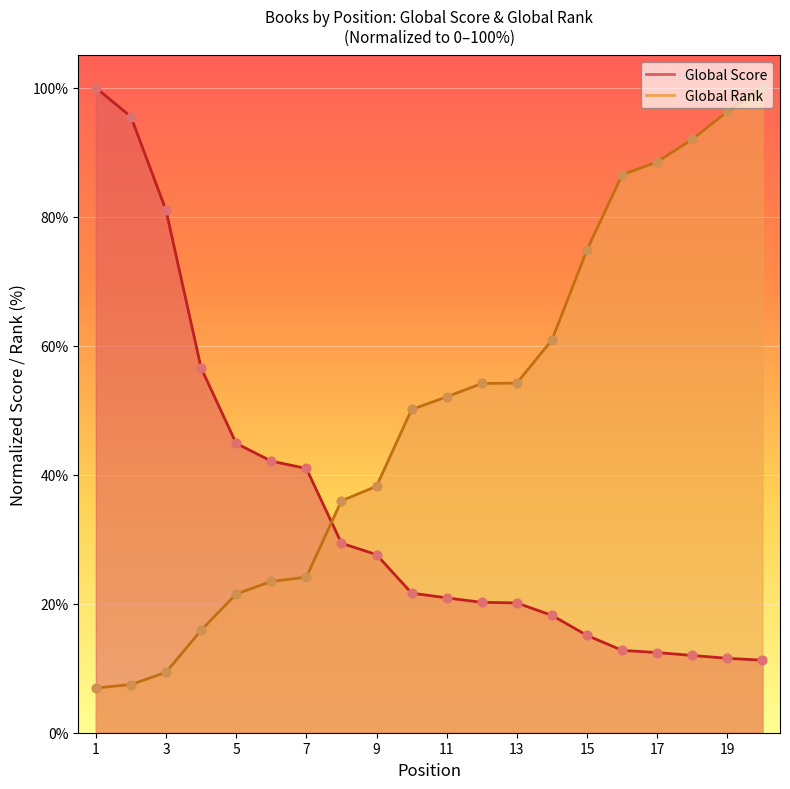

Which series reaches the maximum Y coordinate?

Global Score